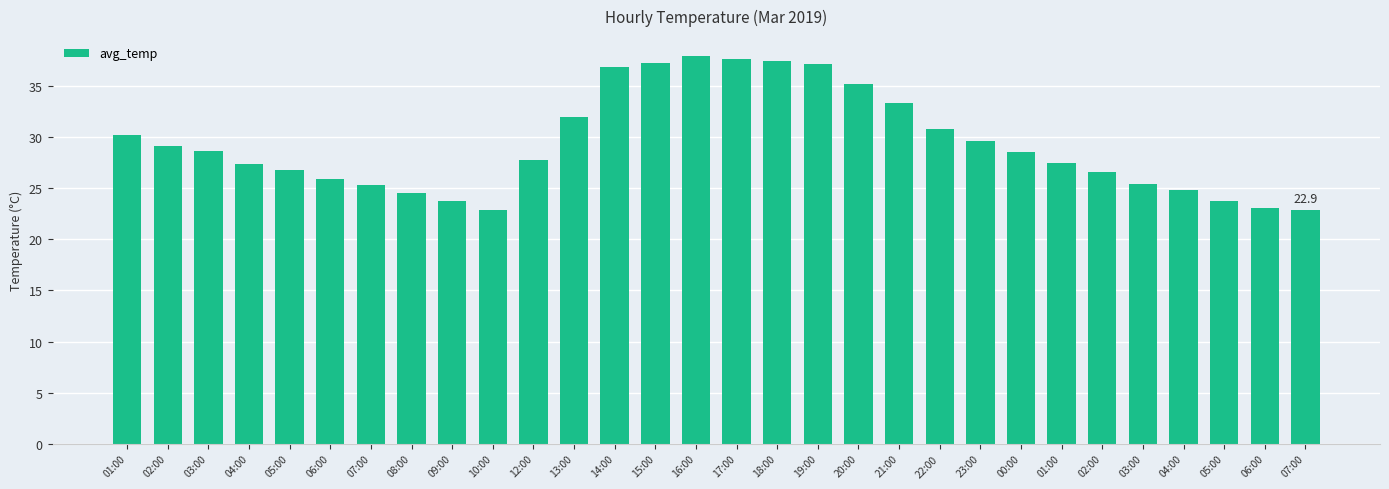

Is it true that the value at 13:00 is 32.0?

True